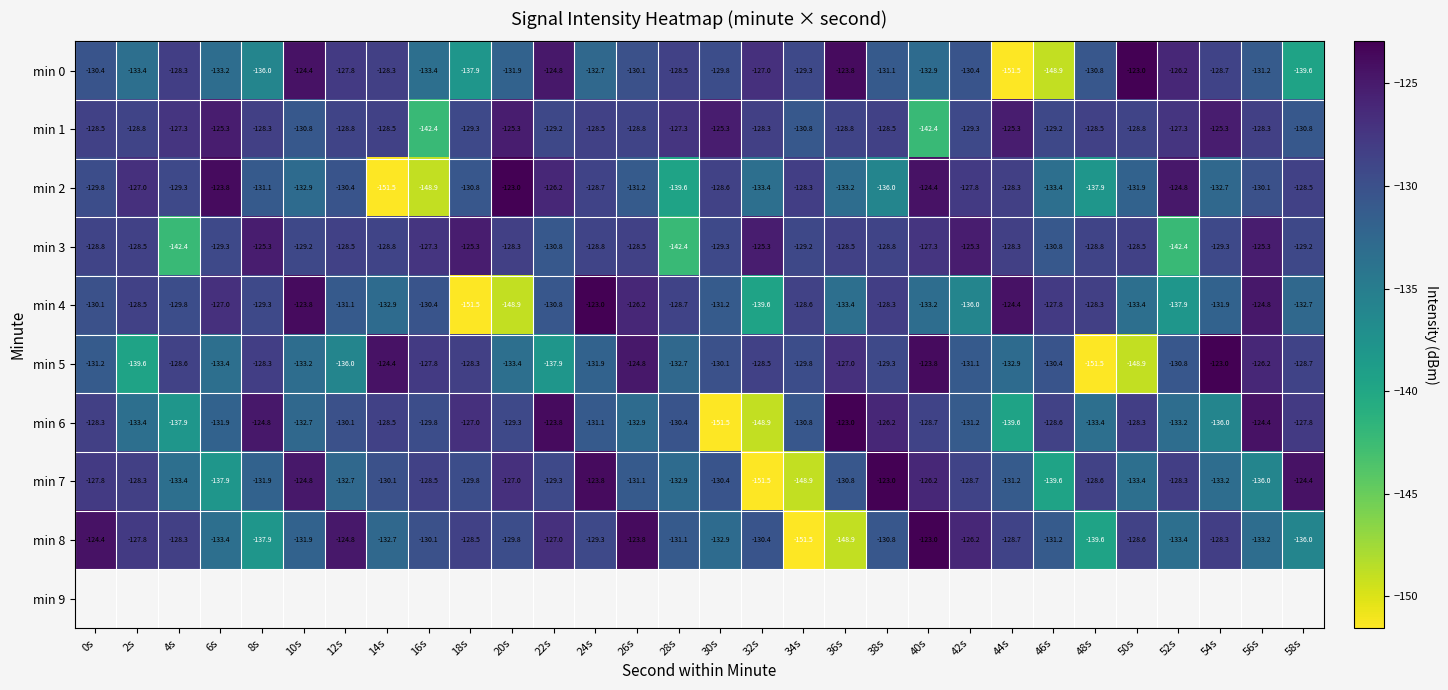

How many data points does each series have?

30